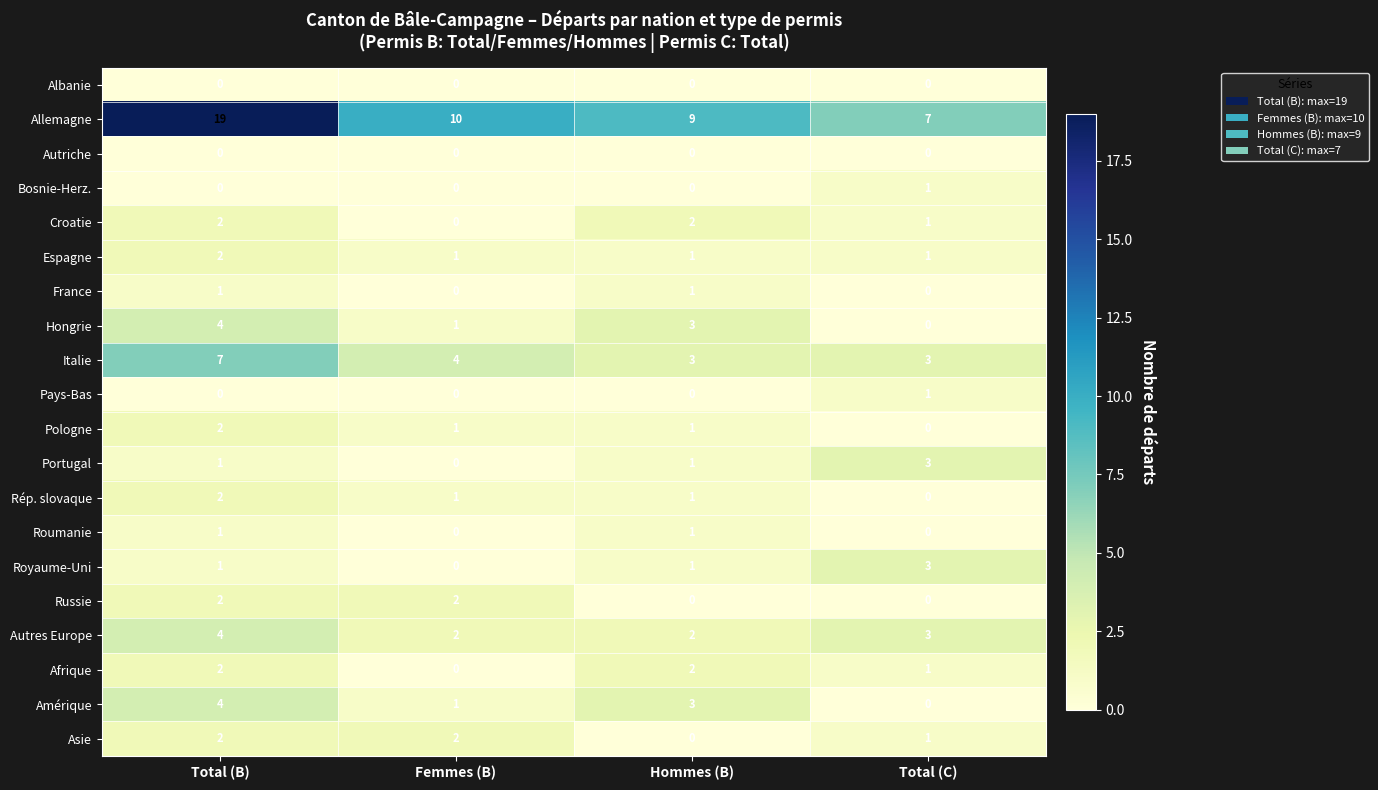

How many distinct data groups are displayed?

20